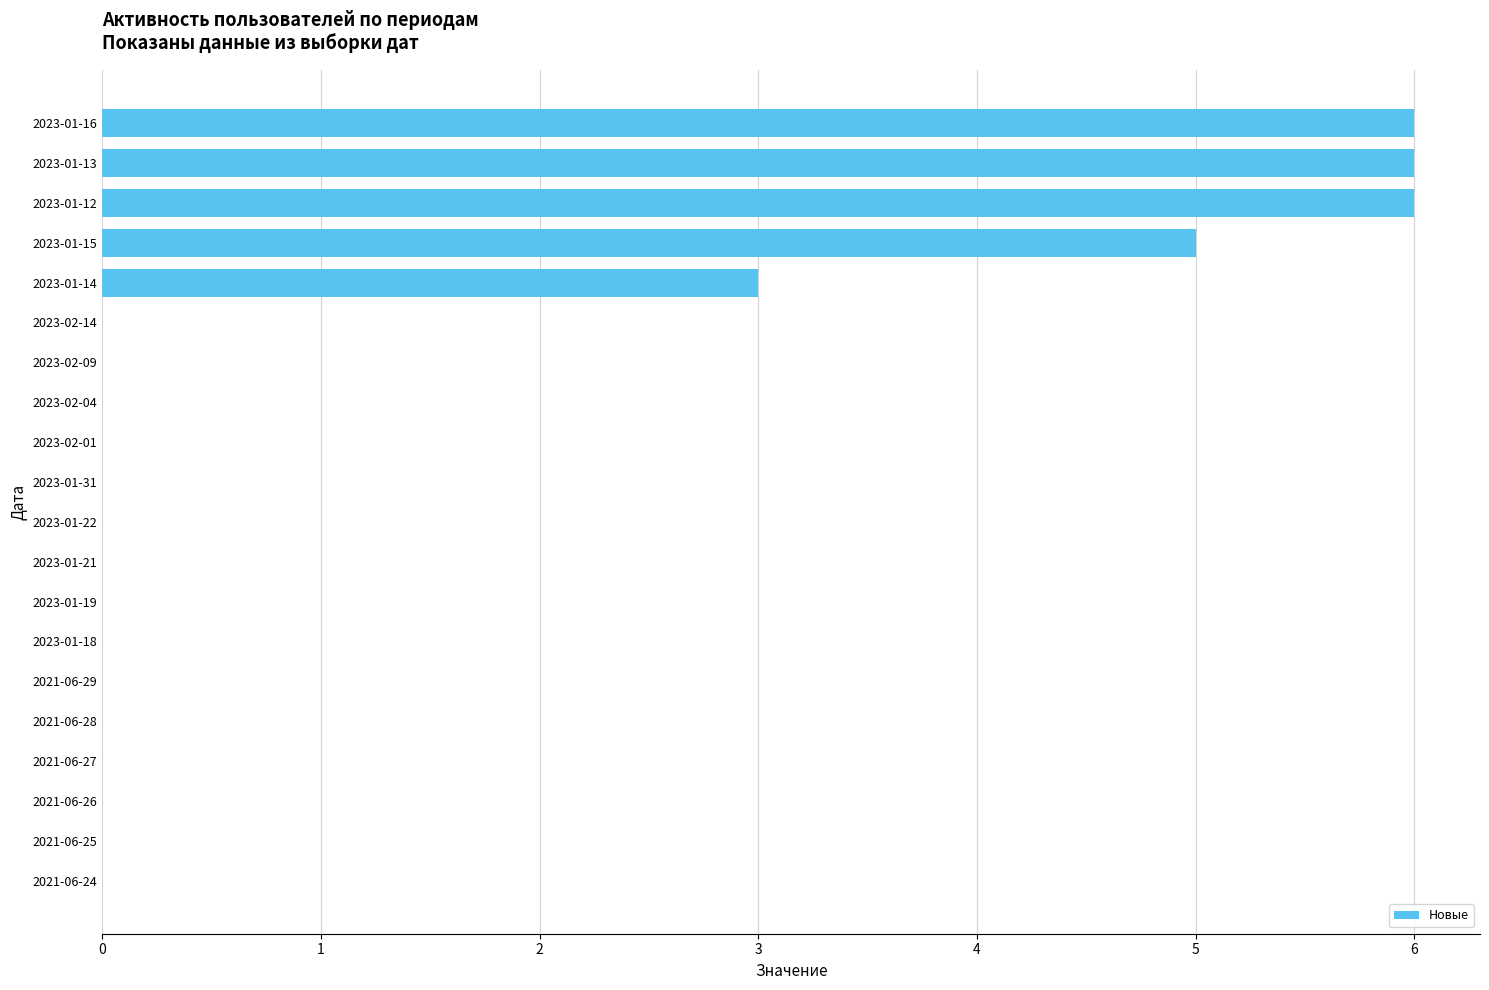

Is it true that the value at 2023-01-15 is 5?

True